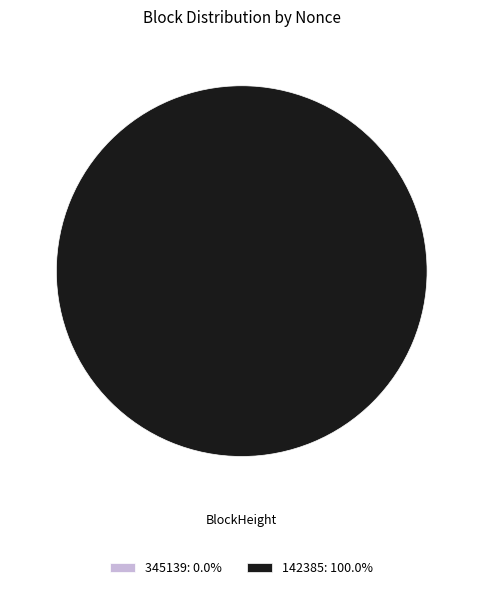

To the nearest percent, what is the average slice percentage?

50%